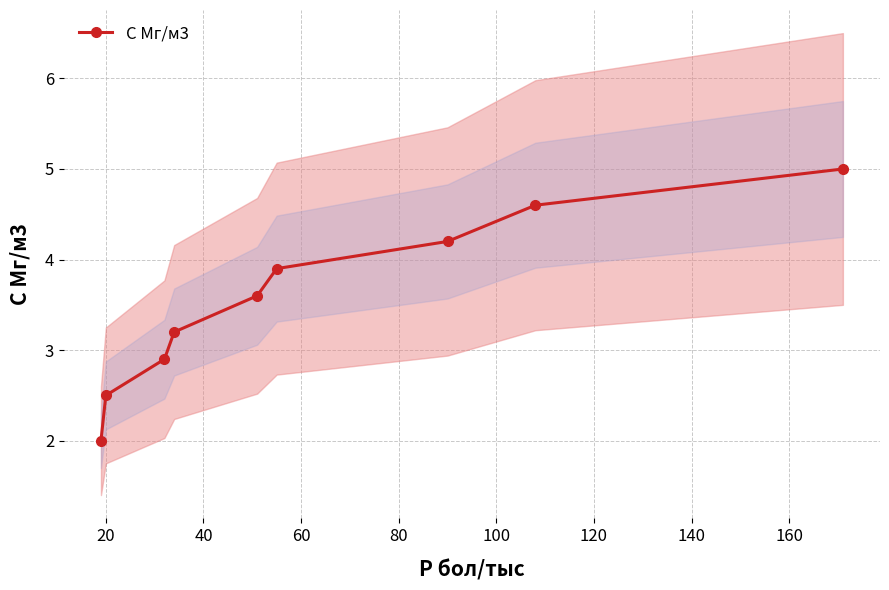

How many values exceed 3?

6